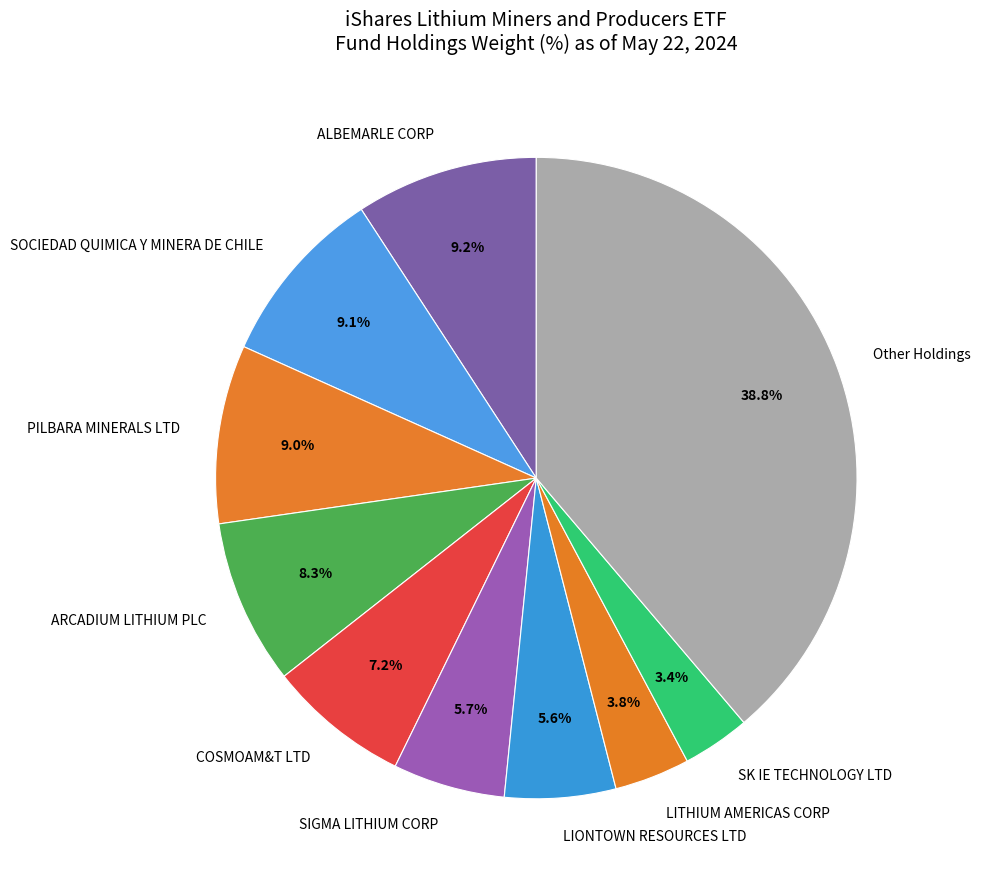

To the nearest percent, what is the average slice percentage?

10%